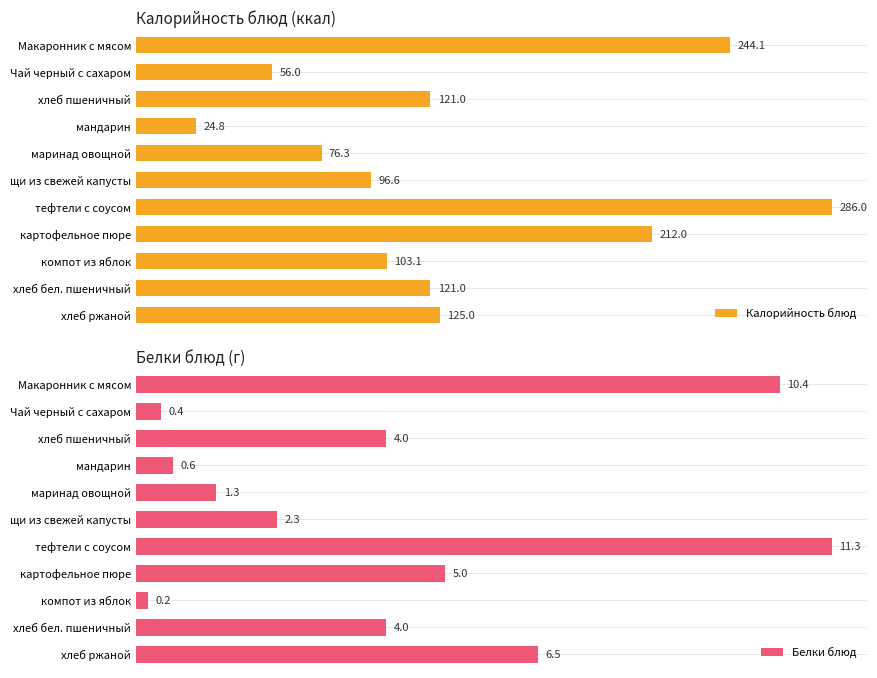

At which label is Калорийность блюд closest to 155?

хлеб ржаной